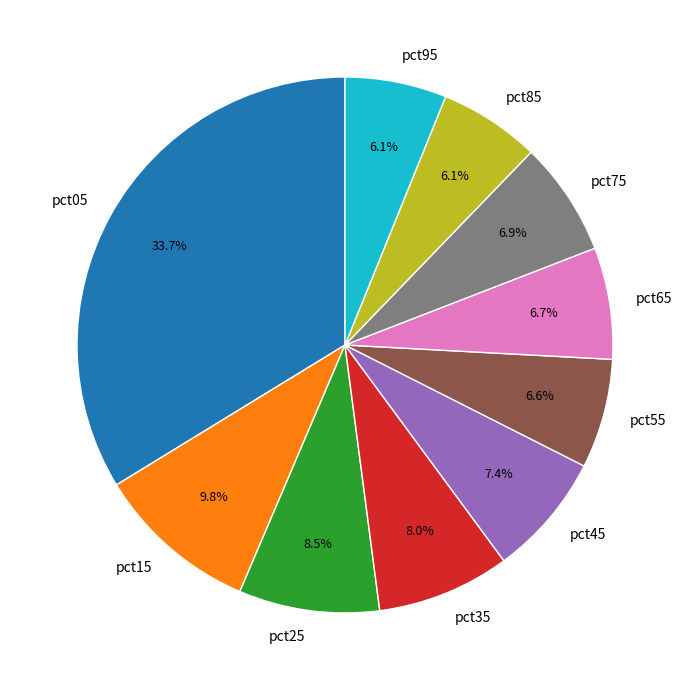

What is the largest slice in the pie chart?

pct05